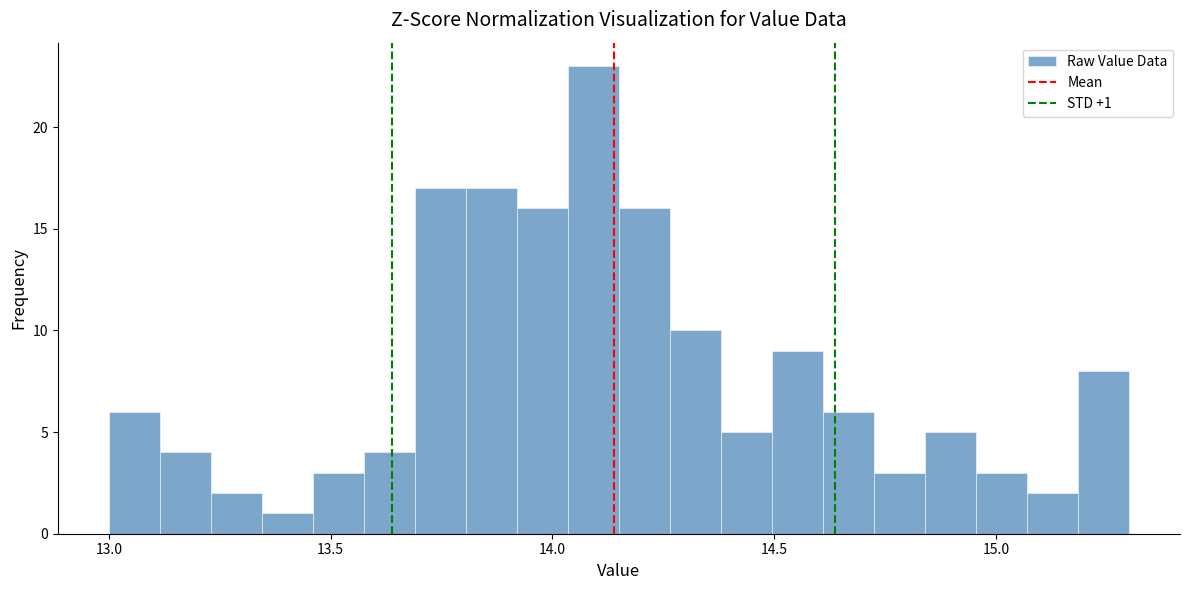

Read against the x-axis, roughly where is the centre of the tallest bar?

14.10